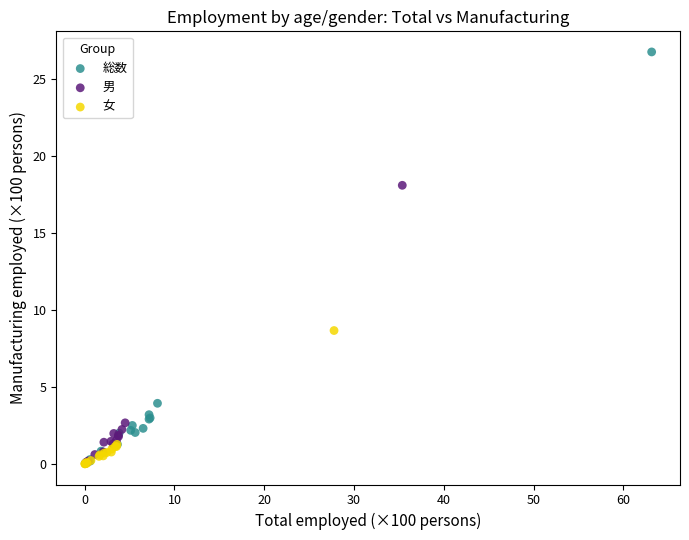

Which series has the widest spread of Y values?

総数